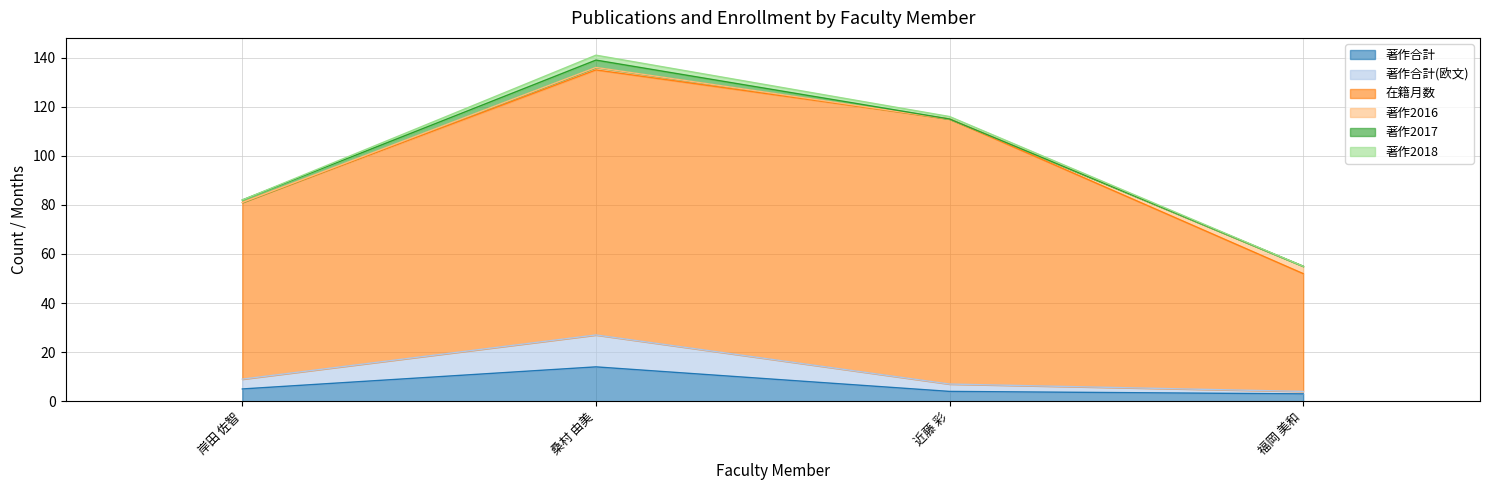

Which series has the largest total across all categories?

在籍月数